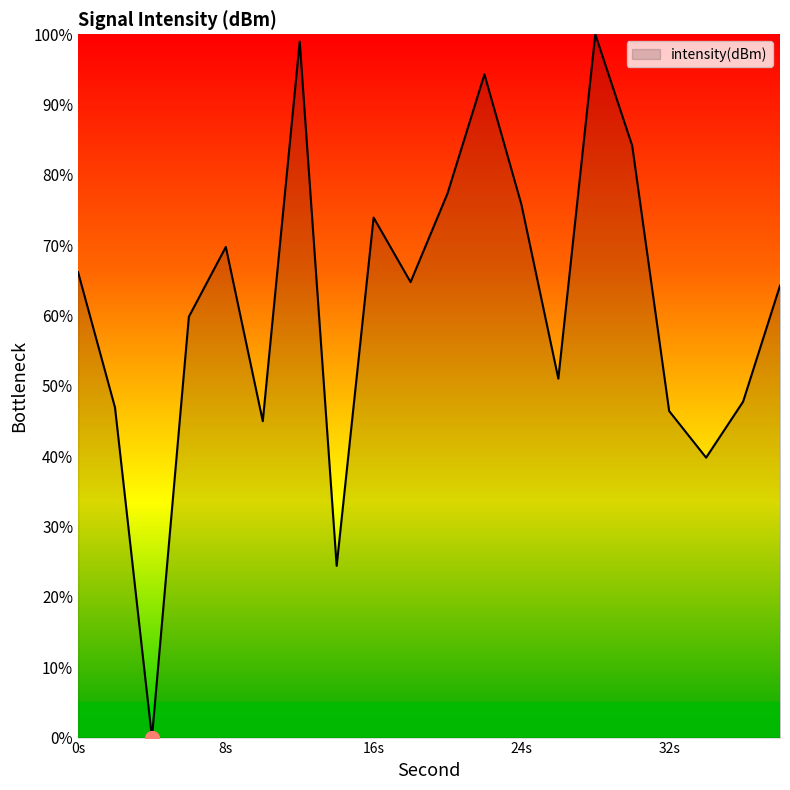

What is the difference between the maximum and minimum values?

100.0